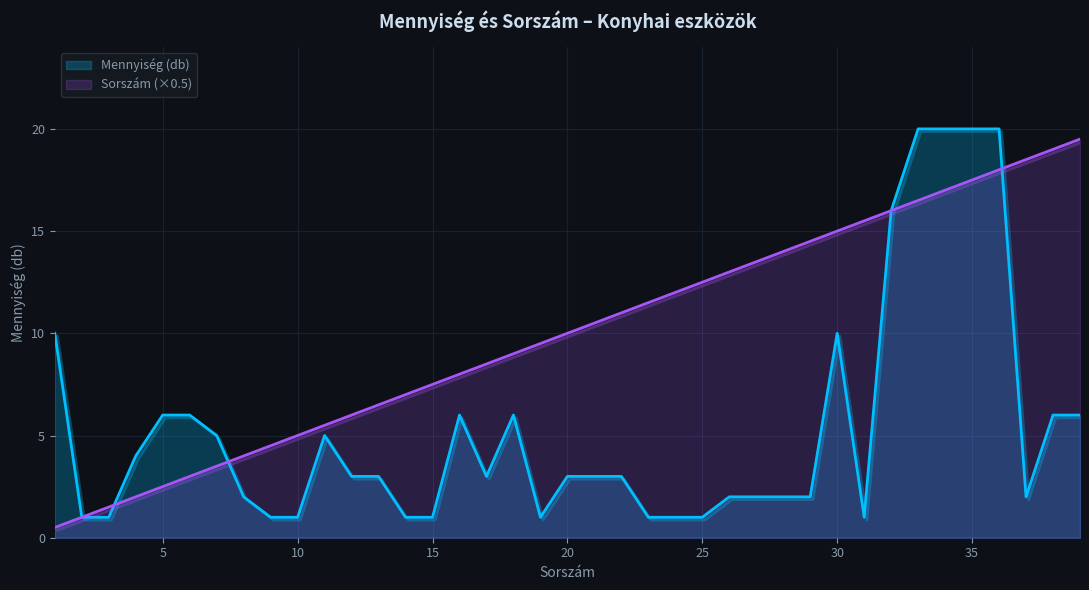

Reading right to left, list all the values displayed in this chart.

Mennyiség (db): 39=6.0	38=6.0	37=2.0	36=20.0	35=20.0	34=20.0	33=20.0	32=16.0	31=1.0	30=10.0	29=2.0	28=2.0	27=2.0	26=2.0	25=1.0	24=1.0	23=1.0	22=3.0	21=3.0	20=3.0	19=1.0	18=6.0	17=3.0	16=6.0	15=1.0	14=1.0	13=3.0	12=3.0	11=5.0	10=1.0	9=1.0	8=2.0	7=5.0	6=6.0	5=6.0	4=4.0	3=1.0	2=1.0	1=10.0
Sorszám: 39=19.5	38=19.0	37=18.5	36=18.0	35=17.5	34=17.0	33=16.5	32=16.0	31=15.5	30=15.0	29=14.5	28=14.0	27=13.5	26=13.0	25=12.5	24=12.0	23=11.5	22=11.0	21=10.5	20=10.0	19=9.5	18=9.0	17=8.5	16=8.0	15=7.5	14=7.0	13=6.5	12=6.0	11=5.5	10=5.0	9=4.5	8=4.0	7=3.5	6=3.0	5=2.5	4=2.0	3=1.5	2=1.0	1=0.5